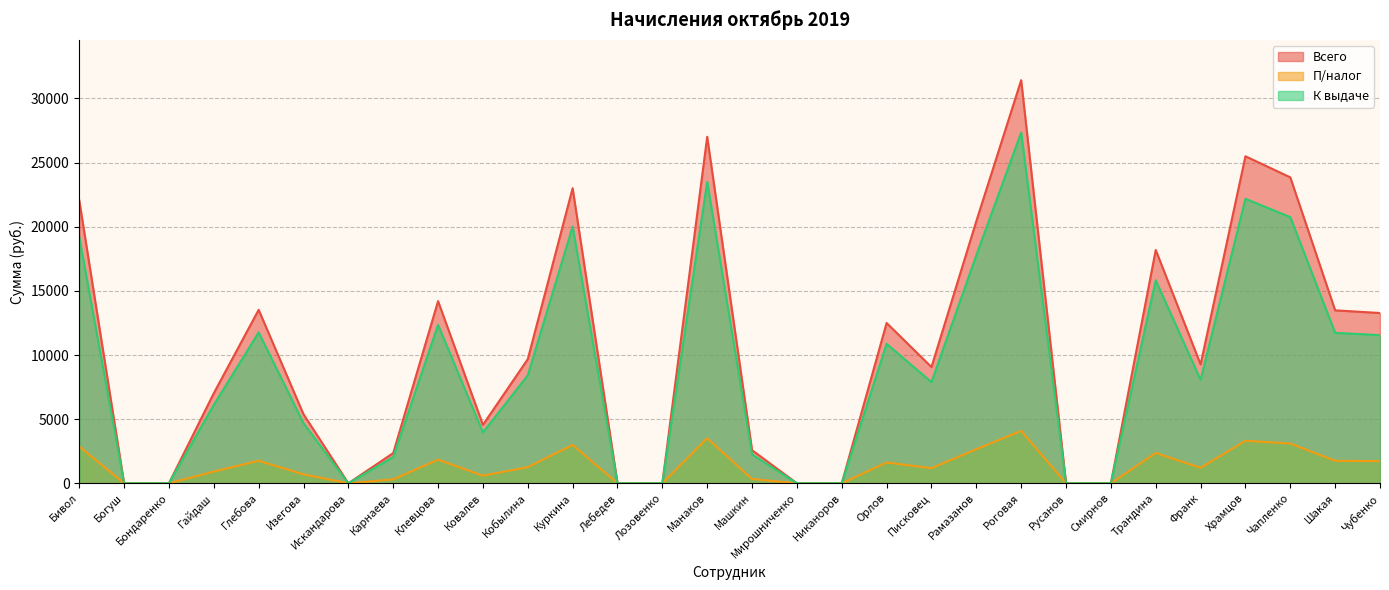

True or false: П/налог has a value of 1758.0 at Глебова.

True